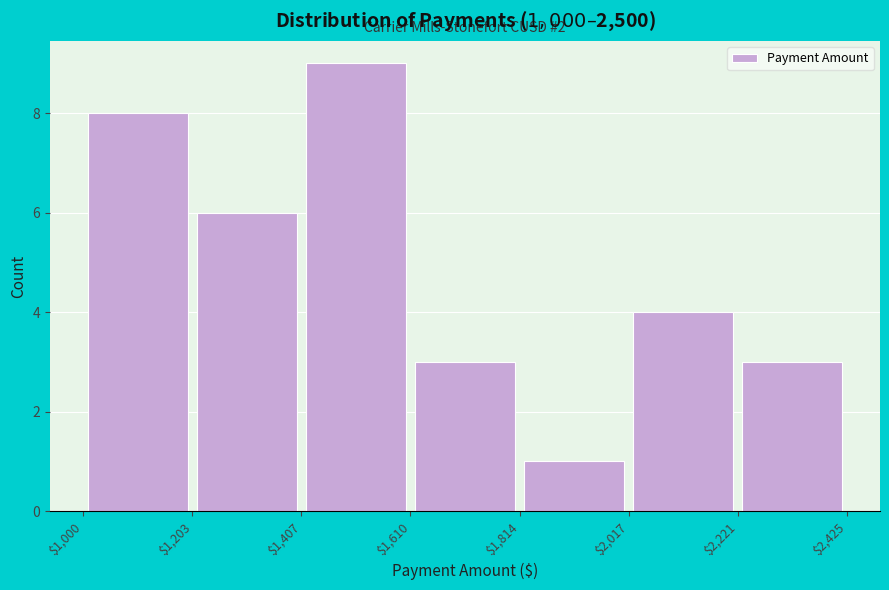

Which range on the x-axis has the tallest bar?

$1,407 to $1,610